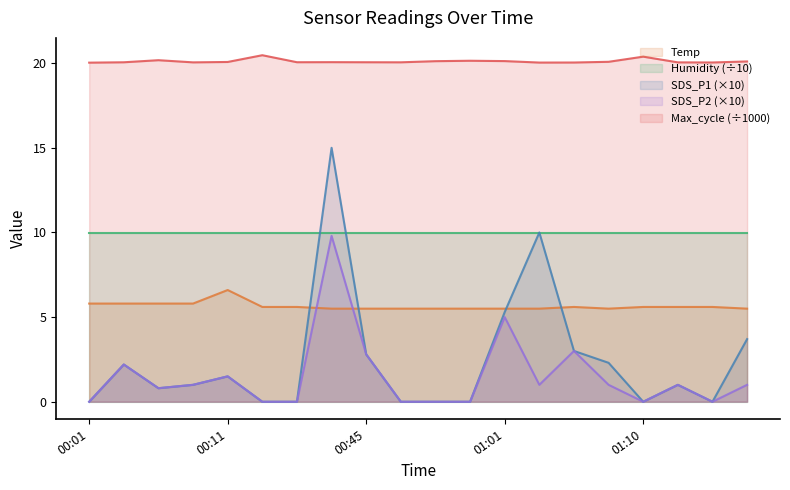

List the labels in order of SDS_P1 value, largest first.

00:40, 01:03, 01:01, 01:18, 01:05, 00:45, 01:08, 00:03, 00:11, 00:08, 01:13, 00:06, 00:01, 00:35, 00:37, 00:47, 00:56, 00:58, 01:10, 01:15